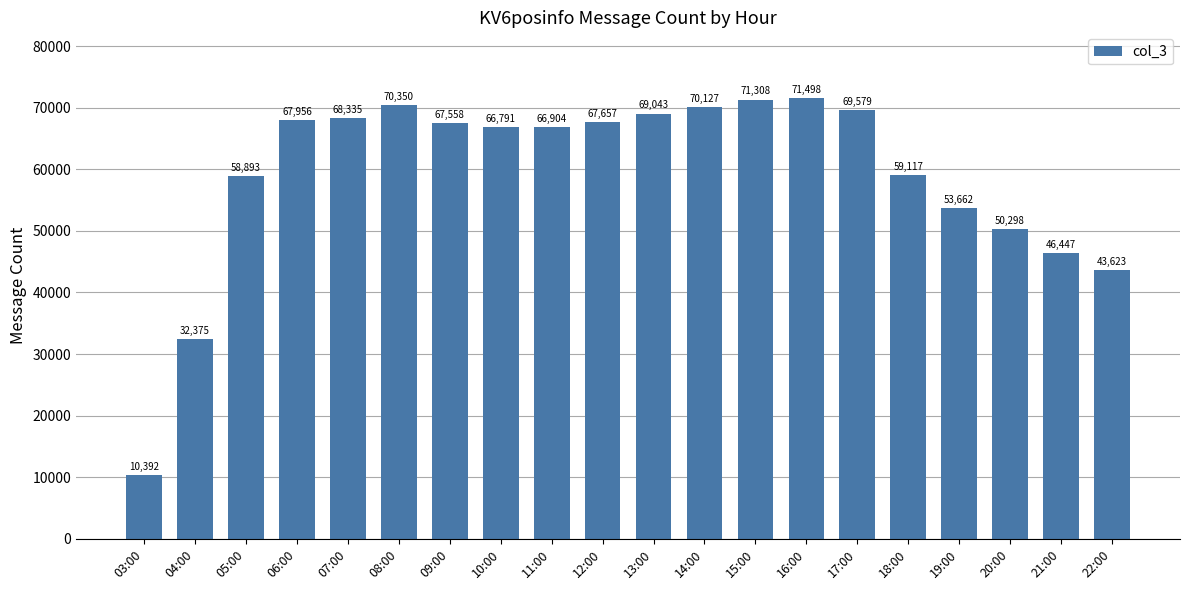

Reading right to left, transcribe all the data shown in this chart.

22:00=43623	21:00=46447	20:00=50298	19:00=53662	18:00=59117	17:00=69579	16:00=71498	15:00=71308	14:00=70127	13:00=69043	12:00=67657	11:00=66904	10:00=66791	09:00=67558	08:00=70350	07:00=68335	06:00=67956	05:00=58893	04:00=32375	03:00=10392